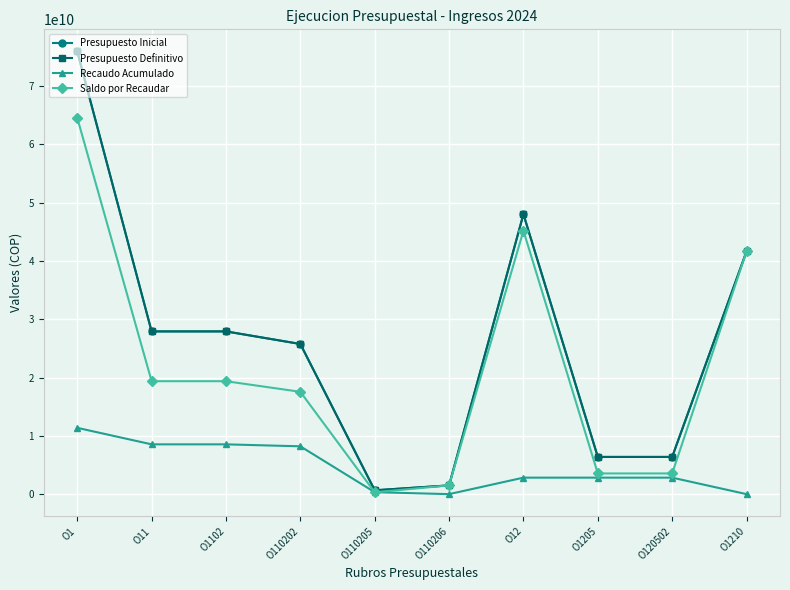

Is the value of Recaudo Acumulado at O12 greater than the value of Saldo por Recaudar at O1?

No